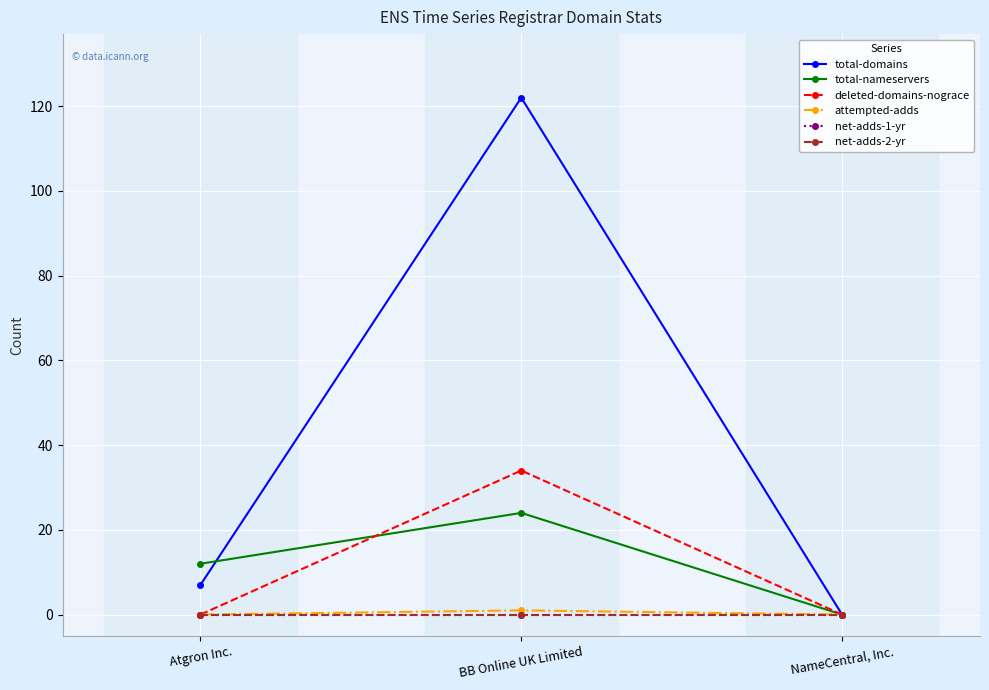

Reading left to right, transcribe all the data shown in this chart.

total-domains: 7	122	0
total-nameservers: 12	24	0
deleted-domains-nograce: 0	34	0
attempted-adds: 0	1	0
net-adds-1-yr: 0	0	0
net-adds-2-yr: 0	0	0